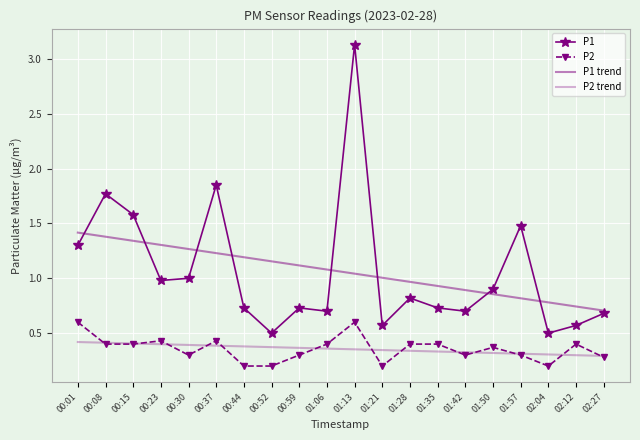

Reading left to right, list all the values displayed in this chart.

P1: 00:01=1.3	00:08=1.8	00:15=1.6	00:23=1.0	00:30=1.0	00:37=1.9	00:44=0.7	00:52=0.5	00:59=0.7	01:06=0.7	01:13=3.1	01:21=0.6	01:28=0.8	01:35=0.7	01:42=0.7	01:50=0.9	01:57=1.5	02:04=0.5	02:12=0.6	02:27=0.7
P2: 00:01=0.6	00:08=0.4	00:15=0.4	00:23=0.4	00:30=0.3	00:37=0.4	00:44=0.2	00:52=0.2	00:59=0.3	01:06=0.4	01:13=0.6	01:21=0.2	01:28=0.4	01:35=0.4	01:42=0.3	01:50=0.4	01:57=0.3	02:04=0.2	02:12=0.4	02:27=0.3
P1 trend: 00:01=1.4	00:08=1.4	00:15=1.3	00:23=1.3	00:30=1.3	00:37=1.2	00:44=1.2	00:52=1.2	00:59=1.1	01:06=1.1	01:13=1.0	01:21=1.0	01:28=1.0	01:35=0.9	01:42=0.9	01:50=0.9	01:57=0.8	02:04=0.8	02:12=0.7	02:27=0.7
P2 trend: 00:01=0.4	00:08=0.4	00:15=0.4	00:23=0.4	00:30=0.4	00:37=0.4	00:44=0.4	00:52=0.4	00:59=0.4	01:06=0.4	01:13=0.4	01:21=0.3	01:28=0.3	01:35=0.3	01:42=0.3	01:50=0.3	01:57=0.3	02:04=0.3	02:12=0.3	02:27=0.3